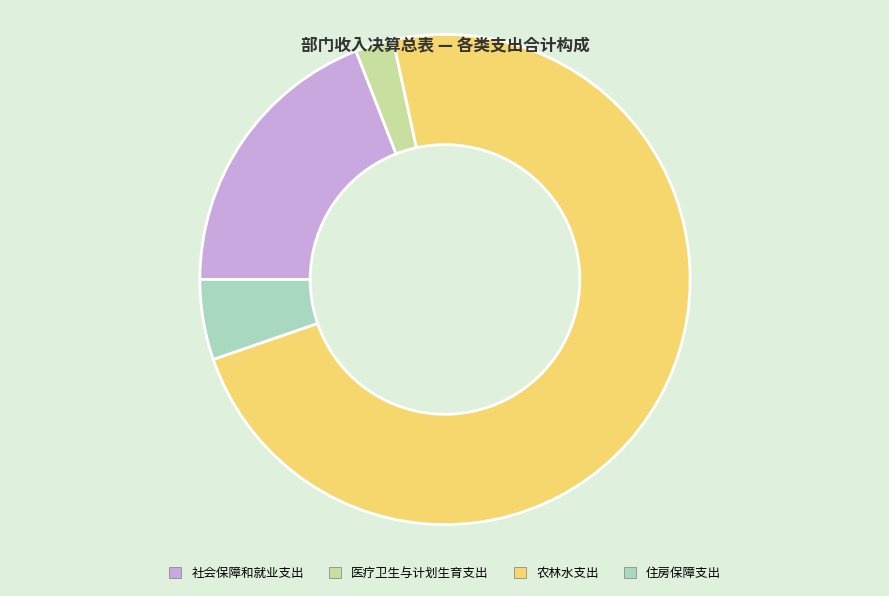

The 农林水支出 slice represents 82% of the pie. True or false?

False